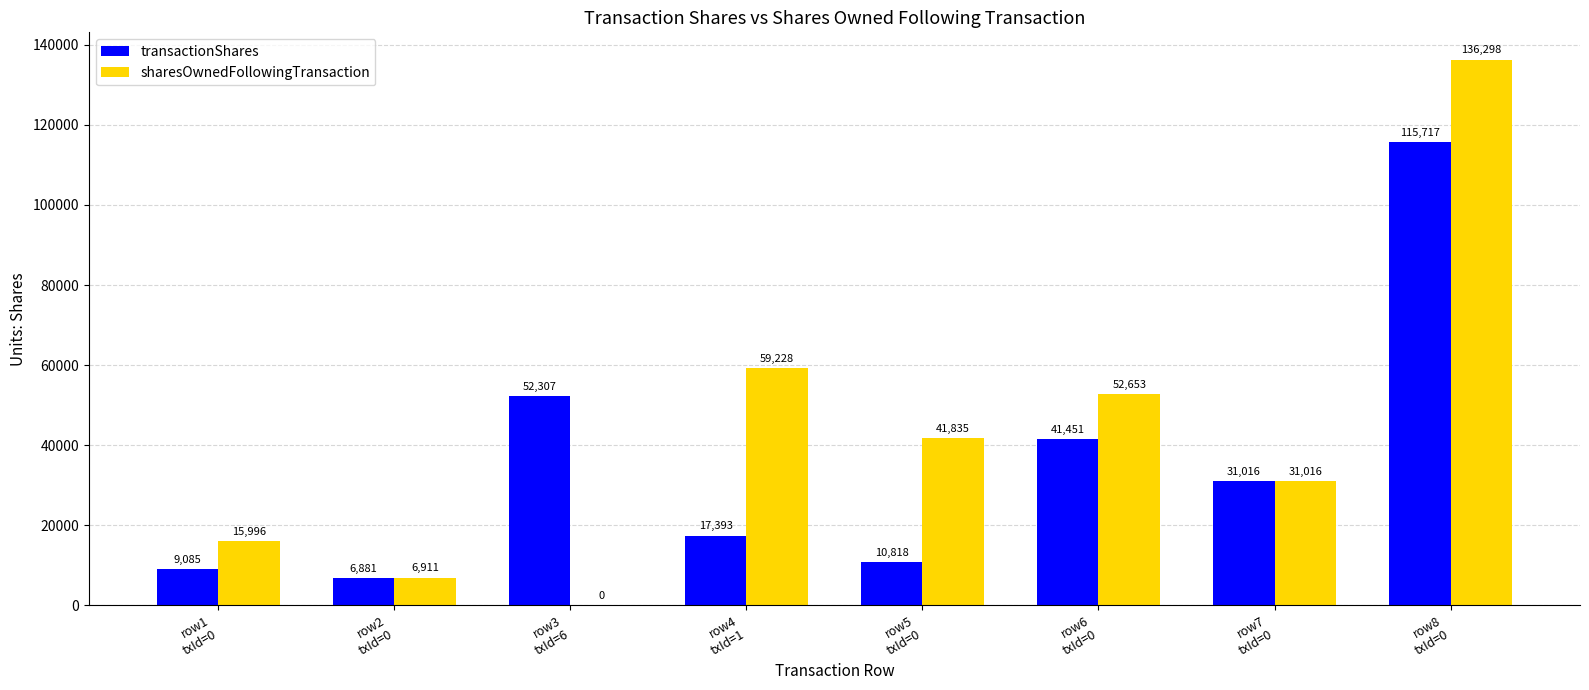

What is the sum of all transactionShares values?

284668